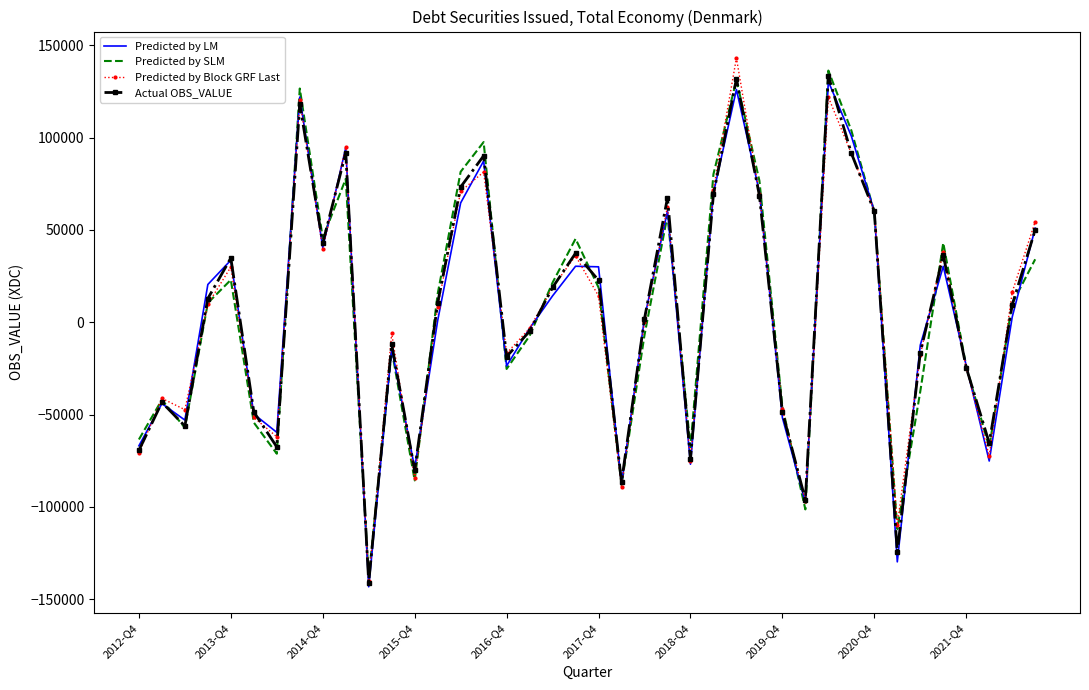

What is the maximum value shown in the chart?

143168.1